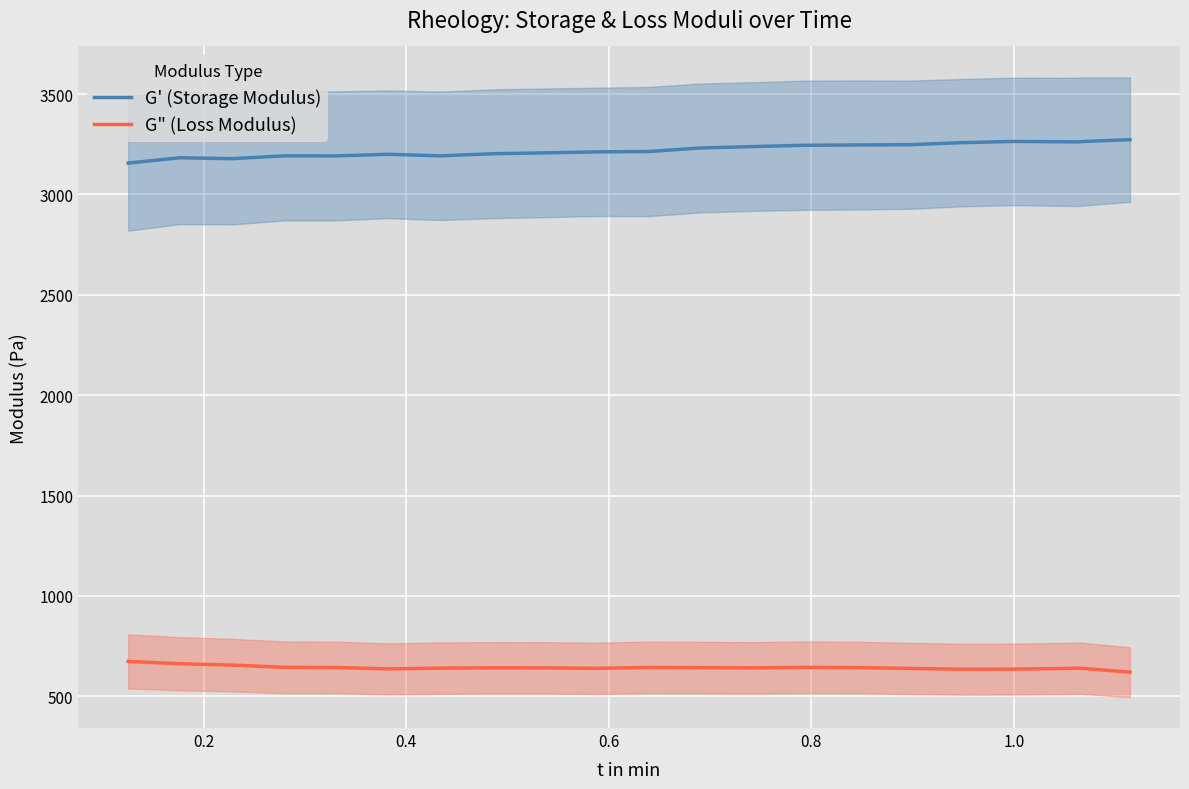

What is the minimum value for G" (Loss Modulus)?

620.0